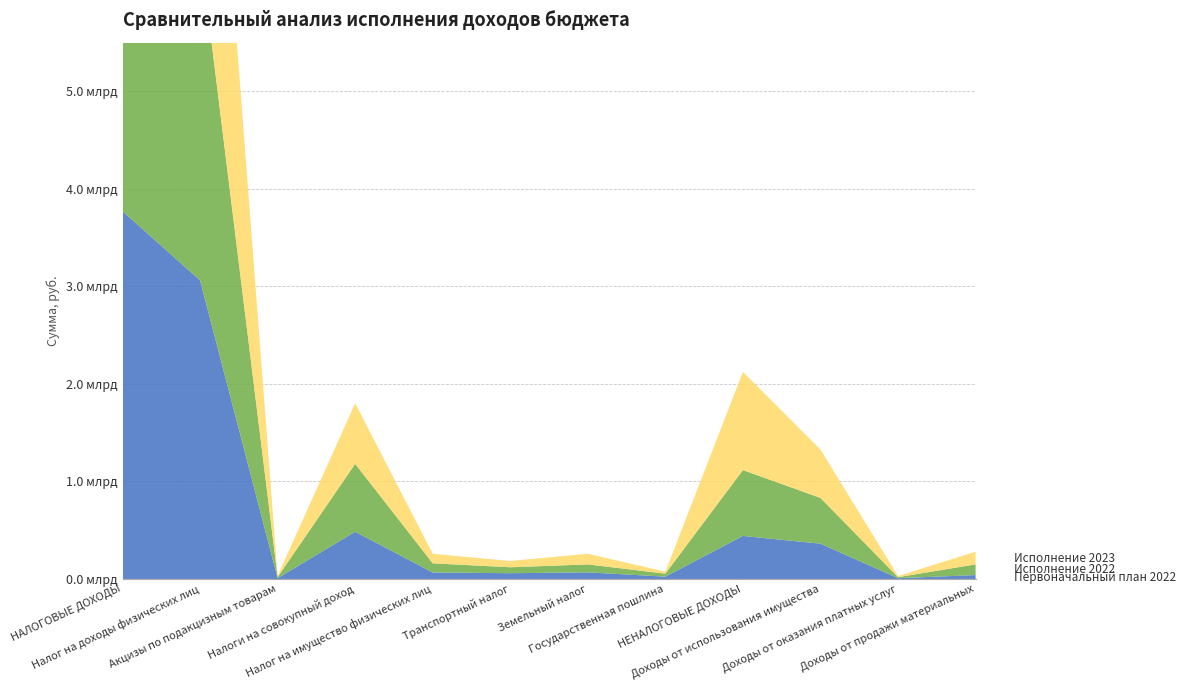

Reading left to right, what are all the values shown in this chart?

Первоначальный план 2022: 3771679500.0	3062320100.0	8192400.0	484238600.0	66611900.0	59000000.0	67769300.0	23547200.0	441485470.0	361728448.0	7985900.0	39770000.0
Исполнение 2022: 4367667636.3	3393116952.3	11577422.7	696115255.8	93561129.8	60885443.1	81421139.6	30990293.1	675084857.5	469070989.5	10269055.1	109692822.2
Исполнение 2023: 4909305834.3	3982153481.2	12577280.2	621950671.7	97677175.5	64814040.8	109541019.3	20591964.2	1006760221.4	495829552.5	11684973.8	130051410.9